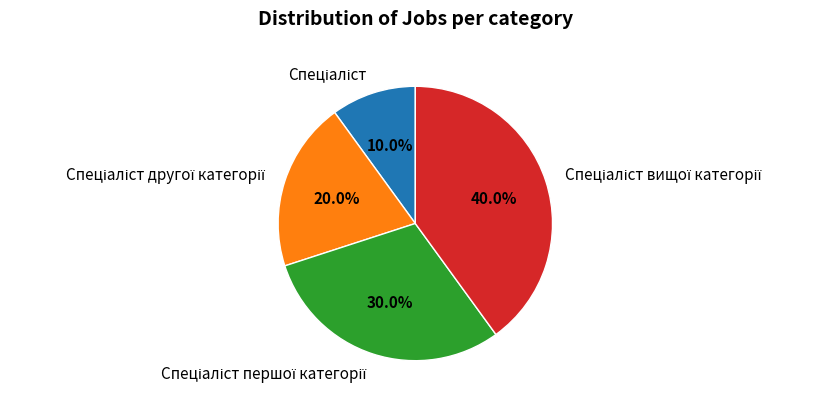

Count the number of slices in the pie.

4